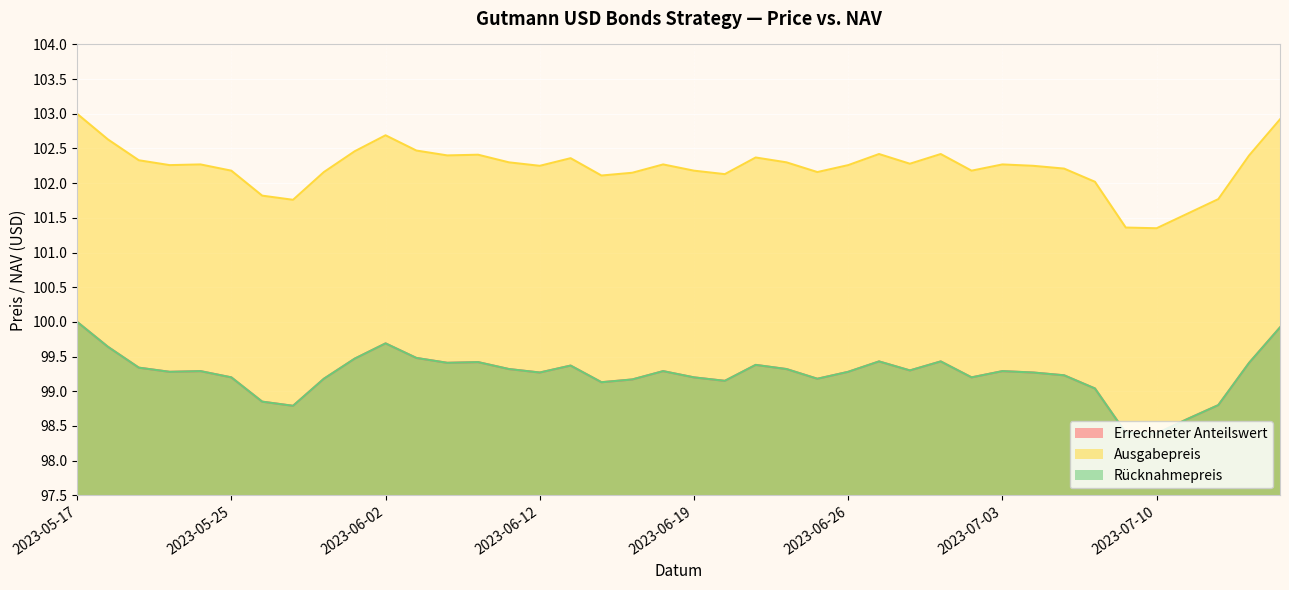

Reading left to right, extract all data points from this chart.

Errechneter Anteilswert: 2023-05-17=100.0	2023-05-19=99.6	2023-05-22=99.3	2023-05-23=99.3	2023-05-24=99.3	2023-05-25=99.2	2023-05-26=98.8	2023-05-30=98.8	2023-05-31=99.2	2023-06-01=99.5	2023-06-02=99.7	2023-06-05=99.5	2023-06-06=99.4	2023-06-07=99.4	2023-06-09=99.3	2023-06-12=99.3	2023-06-13=99.4	2023-06-14=99.1	2023-06-15=99.2	2023-06-16=99.3	2023-06-19=99.2	2023-06-20=99.2	2023-06-21=99.4	2023-06-22=99.3	2023-06-23=99.2	2023-06-26=99.3	2023-06-27=99.4	2023-06-28=99.3	2023-06-29=99.4	2023-06-30=99.2	2023-07-03=99.3	2023-07-04=99.3	2023-07-05=99.2	2023-07-06=99.0	2023-07-07=98.4	2023-07-10=98.4	2023-07-11=98.6	2023-07-12=98.8	2023-07-13=99.4	2023-07-14=99.9
Ausgabepreis: 2023-05-17=103.0	2023-05-19=102.6	2023-05-22=102.3	2023-05-23=102.3	2023-05-24=102.3	2023-05-25=102.2	2023-05-26=101.8	2023-05-30=101.8	2023-05-31=102.2	2023-06-01=102.5	2023-06-02=102.7	2023-06-05=102.5	2023-06-06=102.4	2023-06-07=102.4	2023-06-09=102.3	2023-06-12=102.2	2023-06-13=102.4	2023-06-14=102.1	2023-06-15=102.2	2023-06-16=102.3	2023-06-19=102.2	2023-06-20=102.1	2023-06-21=102.4	2023-06-22=102.3	2023-06-23=102.2	2023-06-26=102.3	2023-06-27=102.4	2023-06-28=102.3	2023-06-29=102.4	2023-06-30=102.2	2023-07-03=102.3	2023-07-04=102.2	2023-07-05=102.2	2023-07-06=102.0	2023-07-07=101.4	2023-07-10=101.3	2023-07-11=101.6	2023-07-12=101.8	2023-07-13=102.4	2023-07-14=102.9
Rücknahmepreis: 2023-05-17=100.0	2023-05-19=99.6	2023-05-22=99.3	2023-05-23=99.3	2023-05-24=99.3	2023-05-25=99.2	2023-05-26=98.8	2023-05-30=98.8	2023-05-31=99.2	2023-06-01=99.5	2023-06-02=99.7	2023-06-05=99.5	2023-06-06=99.4	2023-06-07=99.4	2023-06-09=99.3	2023-06-12=99.3	2023-06-13=99.4	2023-06-14=99.1	2023-06-15=99.2	2023-06-16=99.3	2023-06-19=99.2	2023-06-20=99.2	2023-06-21=99.4	2023-06-22=99.3	2023-06-23=99.2	2023-06-26=99.3	2023-06-27=99.4	2023-06-28=99.3	2023-06-29=99.4	2023-06-30=99.2	2023-07-03=99.3	2023-07-04=99.3	2023-07-05=99.2	2023-07-06=99.0	2023-07-07=98.4	2023-07-10=98.4	2023-07-11=98.6	2023-07-12=98.8	2023-07-13=99.4	2023-07-14=99.9